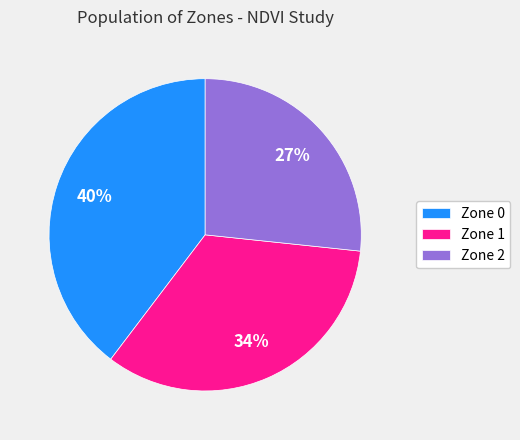

True or false: Zone 2 accounts for 27% of the total.

True